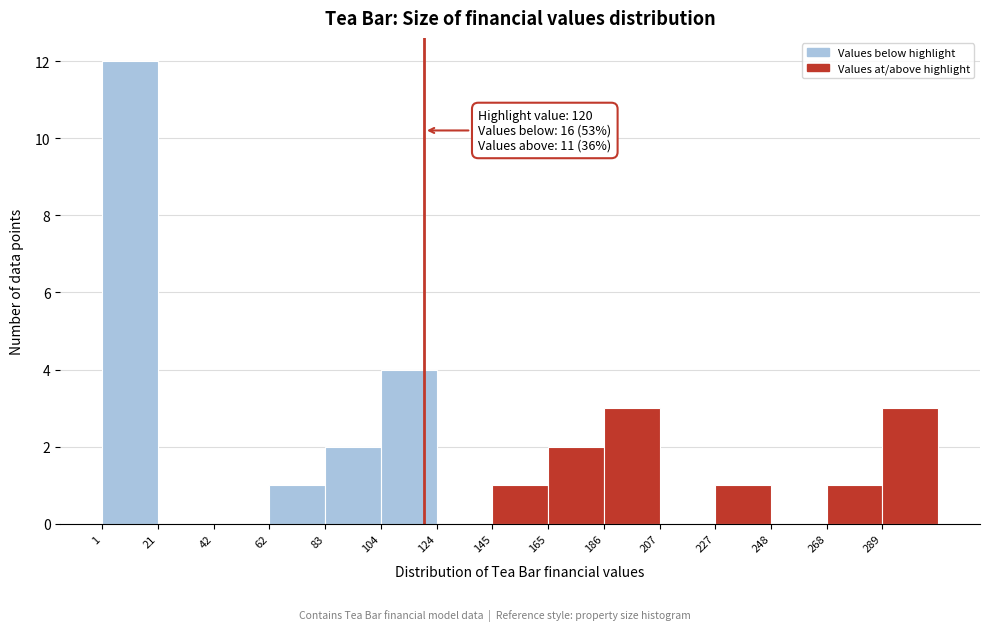

Which range on the x-axis has the tallest bar?

0 to 20